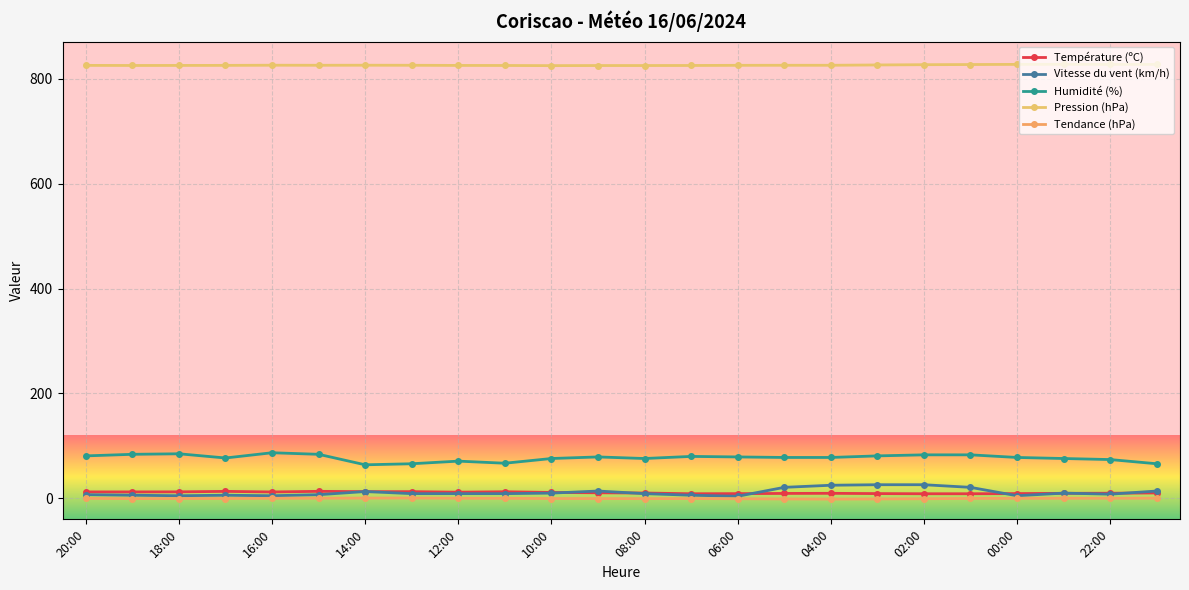

What is the maximum value shown in the chart?

827.6